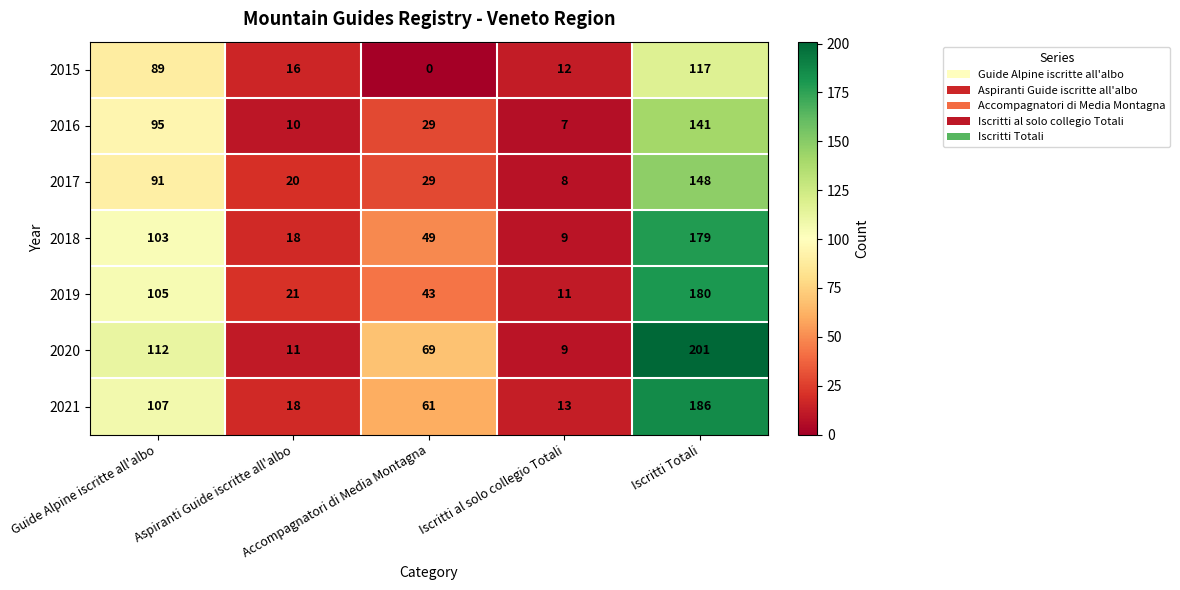

At which category is the sum across all series the highest?

Iscritti Totali